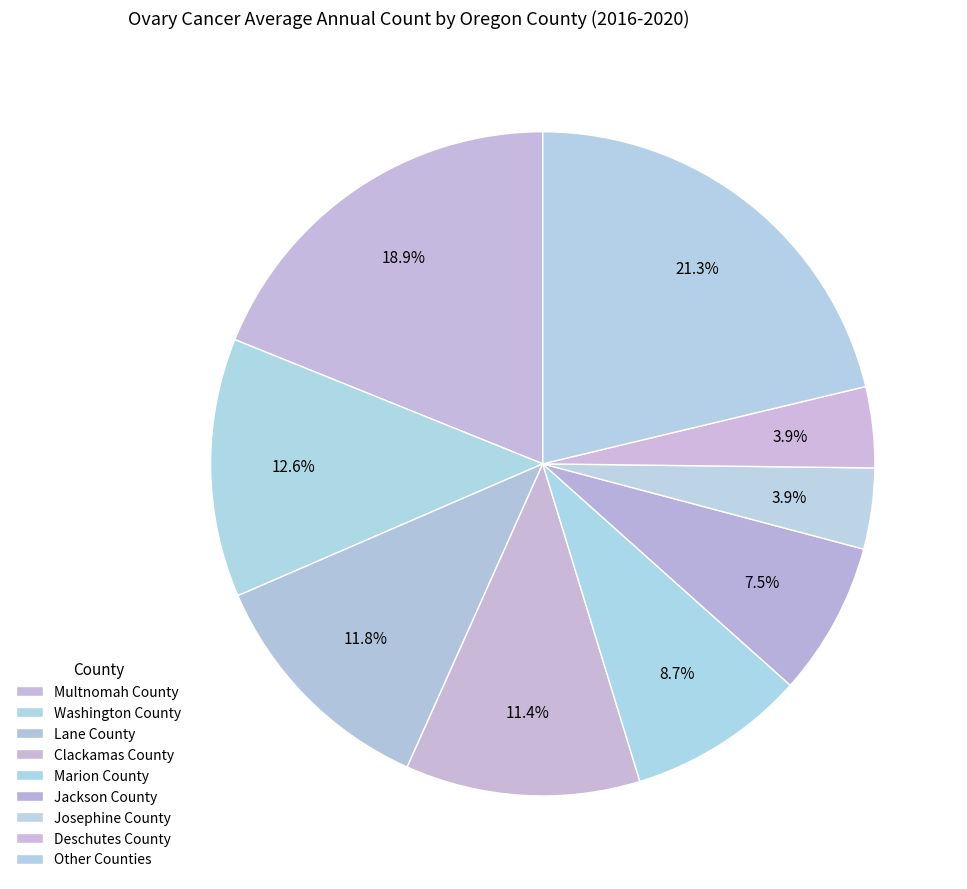

Is there any slice that represents more than half of the pie?

No